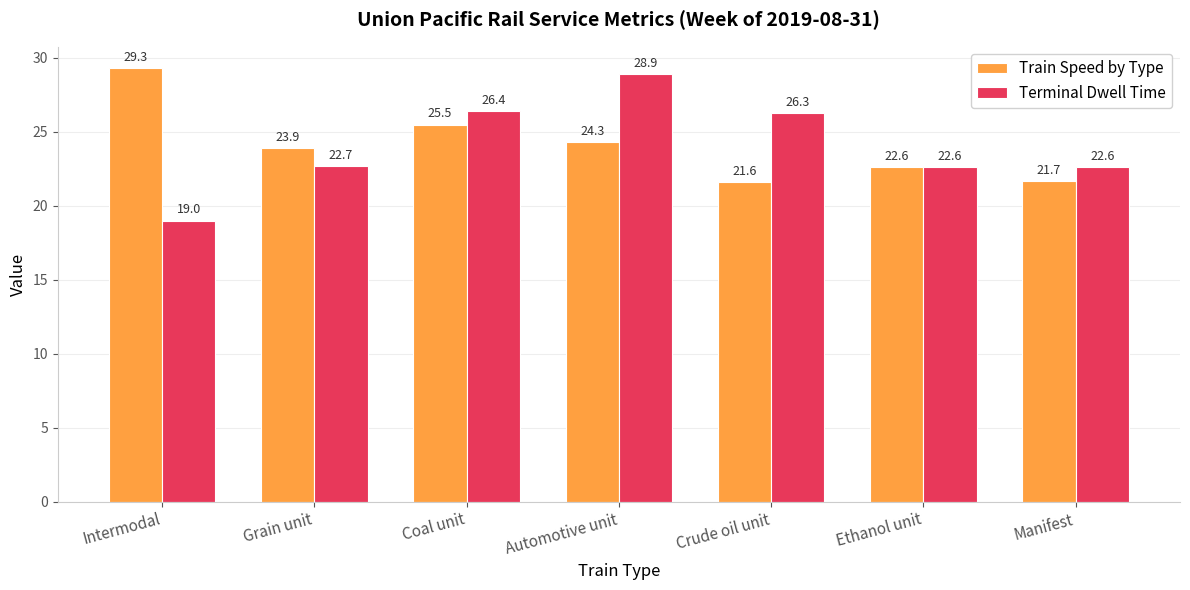

At Crude oil unit, list the series in order from smallest to largest.

Train Speed by Type, Terminal Dwell Time